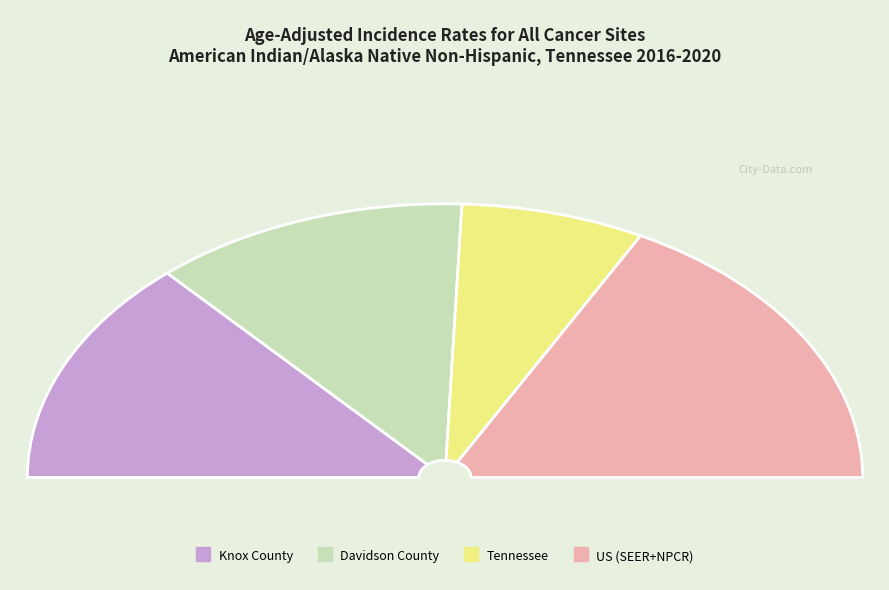

Which slice is the smallest?

Tennessee